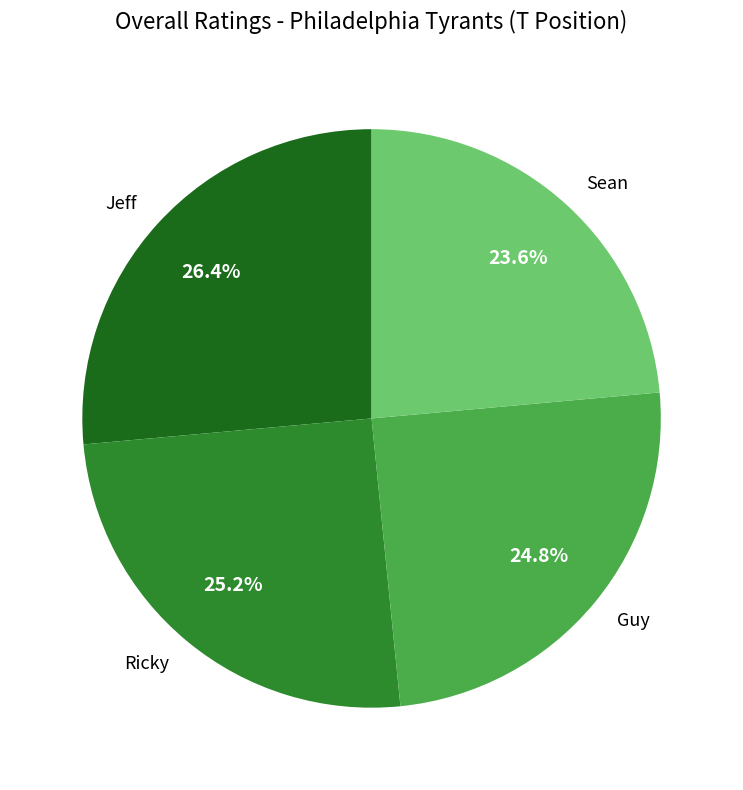

Approximately how many times larger is the value at Ricky compared to Guy?

1.0